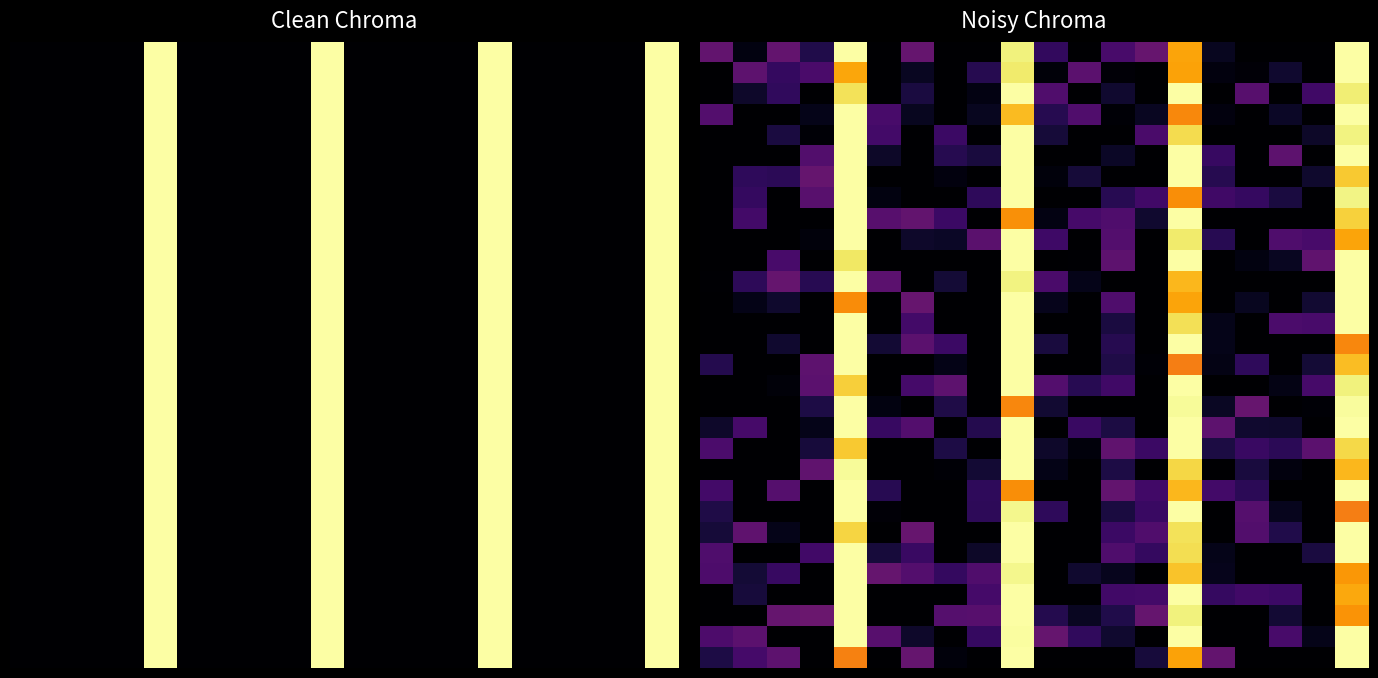

Which has a higher value, 19 or 6?

19